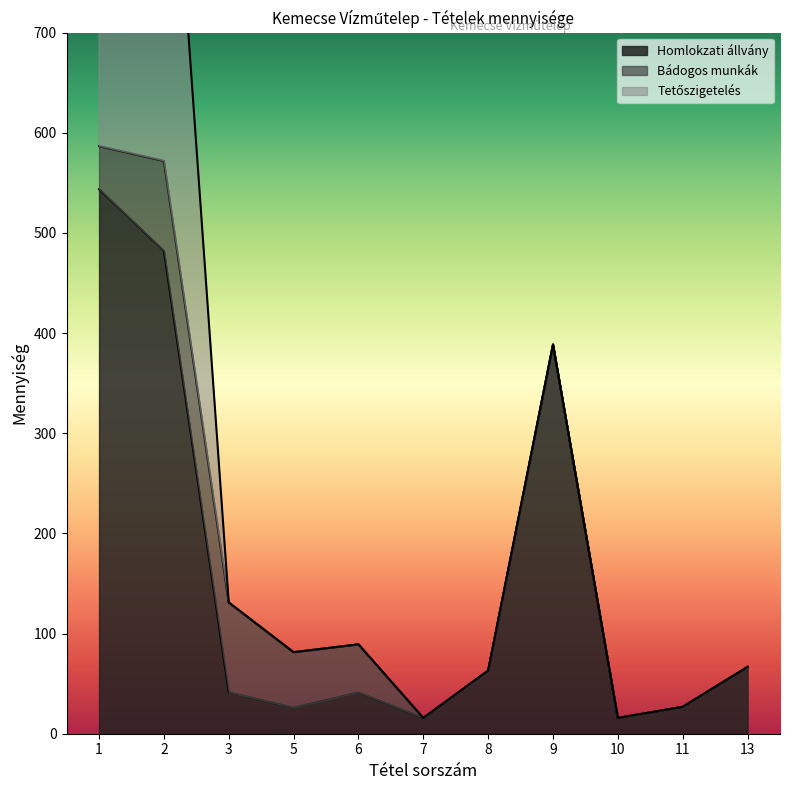

What is the minimum value for Homlokzati állvány?

15.8